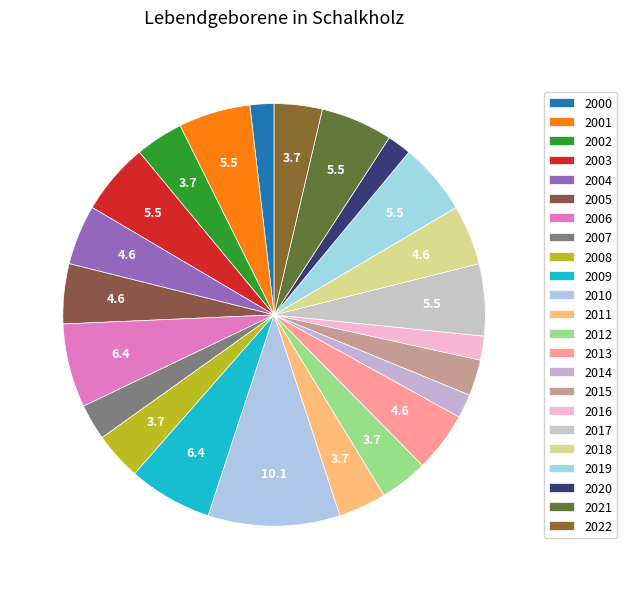

Is there a majority slice in this chart?

No